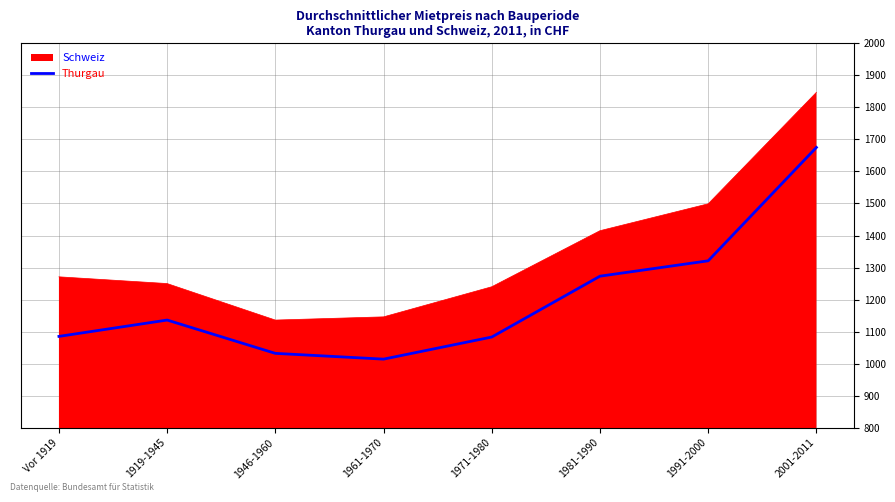

Is the value of Schweiz at 2001-2011 greater than the value of Thurgau at 2001-2011?

Yes